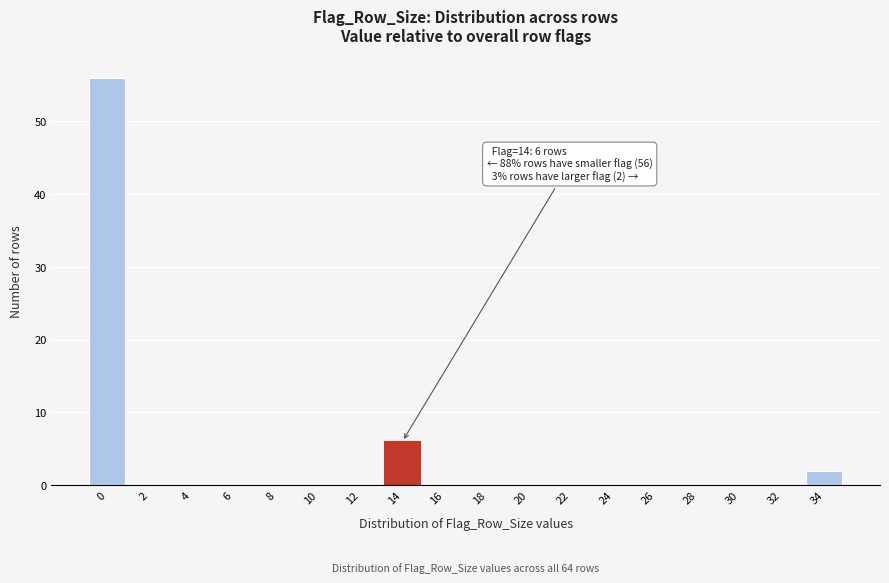

Reading right to left, list all the values displayed in this chart.

34=2	32=0	30=0	28=0	26=0	24=0	22=0	20=0	18=0	16=0	14=6	12=0	10=0	8=0	6=0	4=0	2=0	0=56